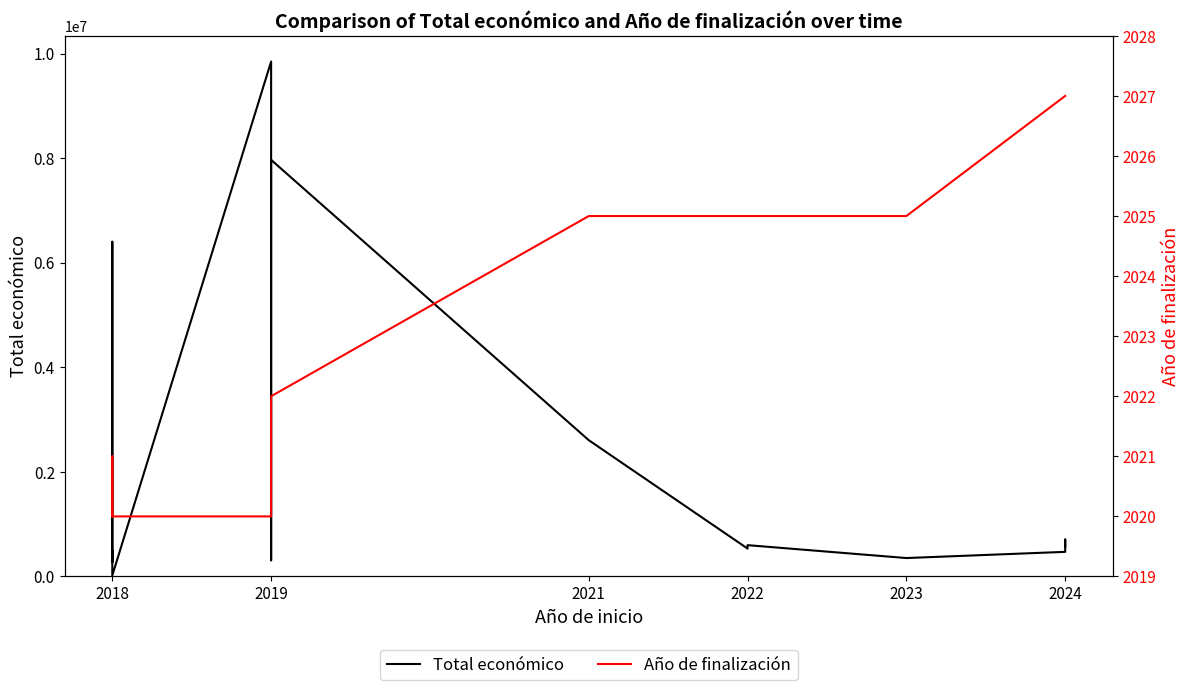

What is the greatest value displayed?

9847932